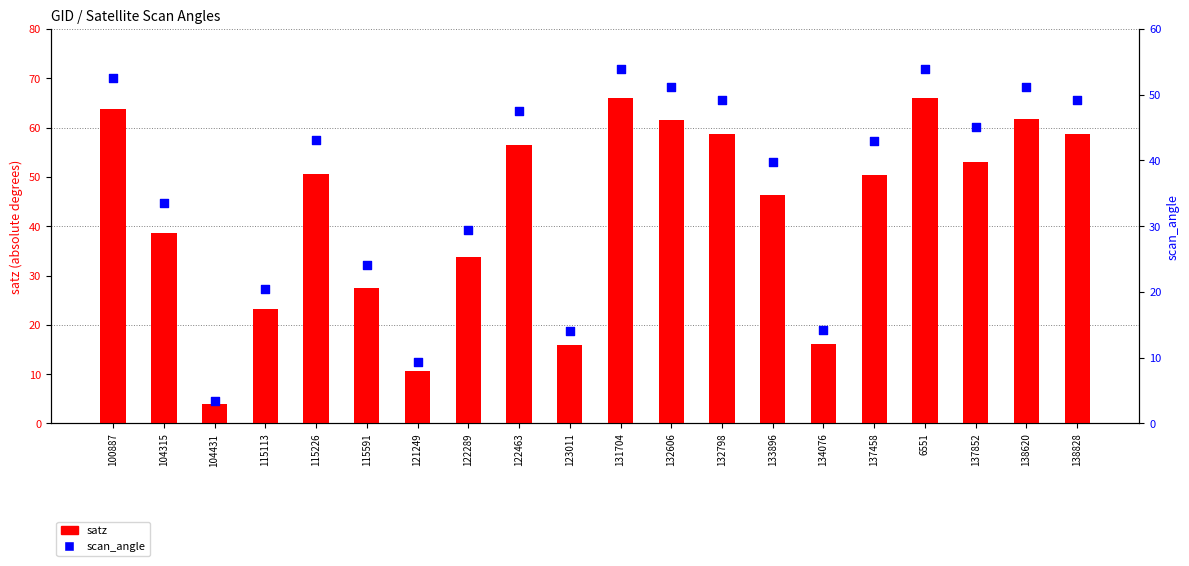

Which series has the largest total across all categories?

satz